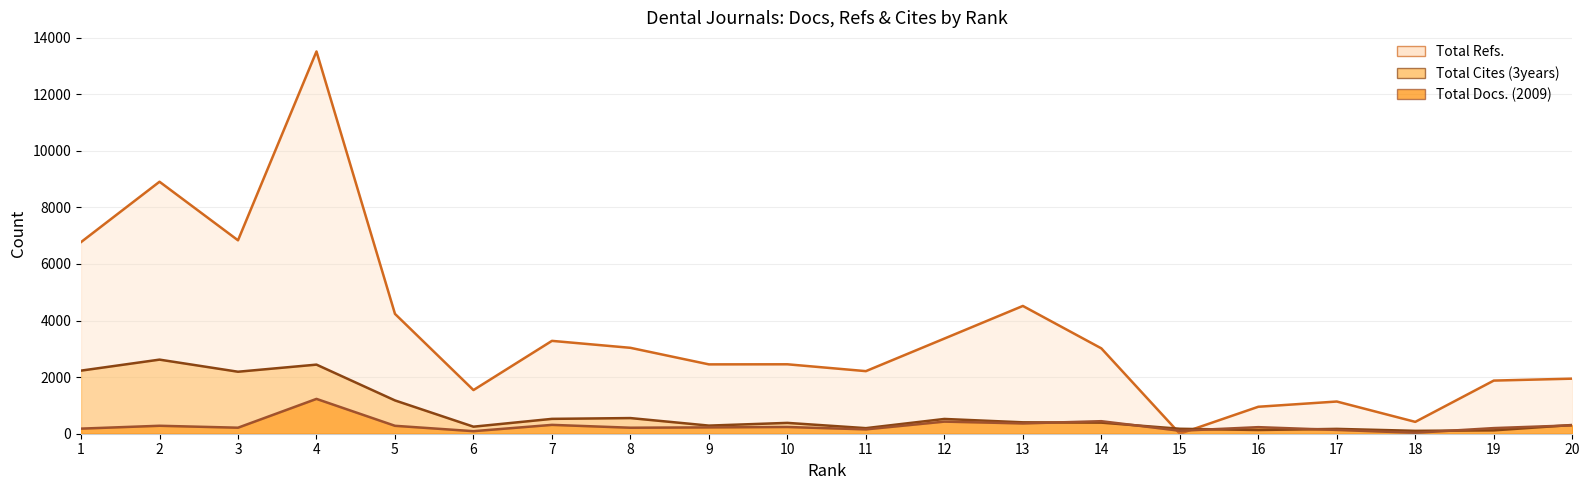

Read the Total Docs. (2009) value at 11, to the nearest 50.

150